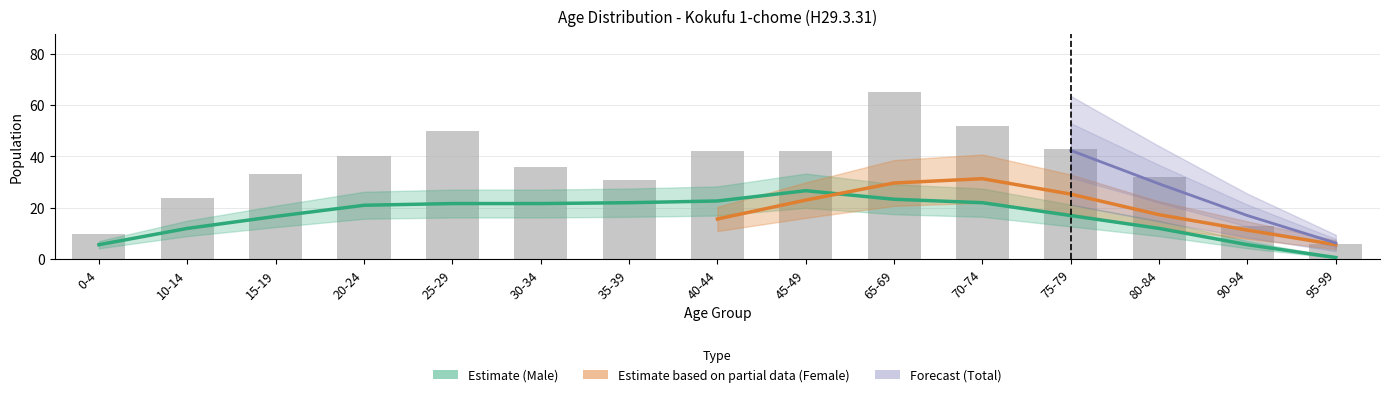

Count the number of categories in the chart.

15